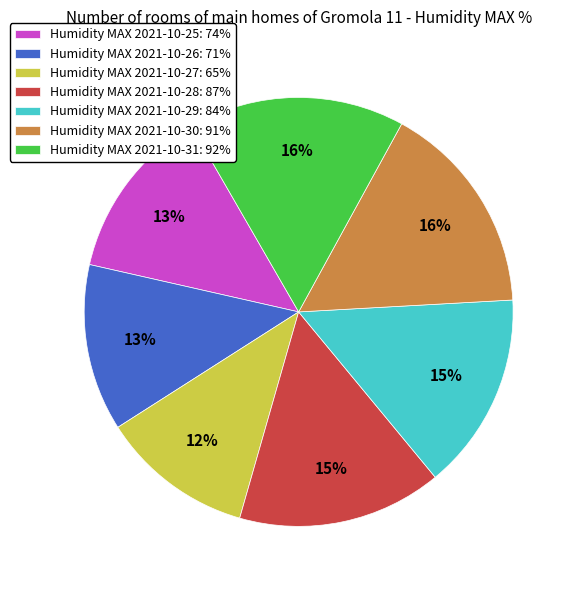

Is the sum of Humidity MAX 2021-10-29: 84% and Humidity MAX 2021-10-28: 87% greater than half?

No